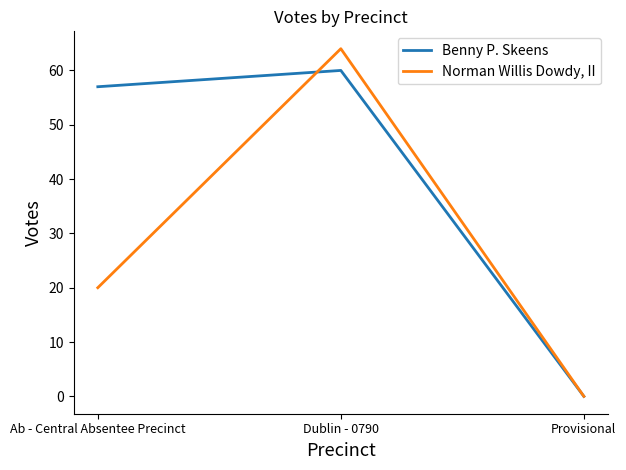

Rank the series by their maximum value, from highest to lowest.

Norman Willis Dowdy, II, Benny P. Skeens